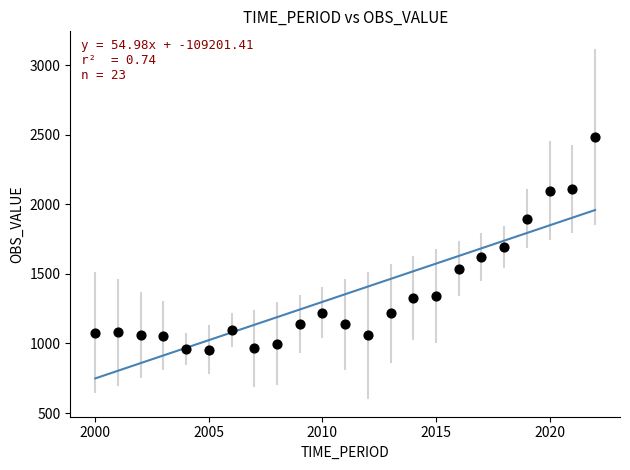

What is the range of Y values (max minus min)?

1528